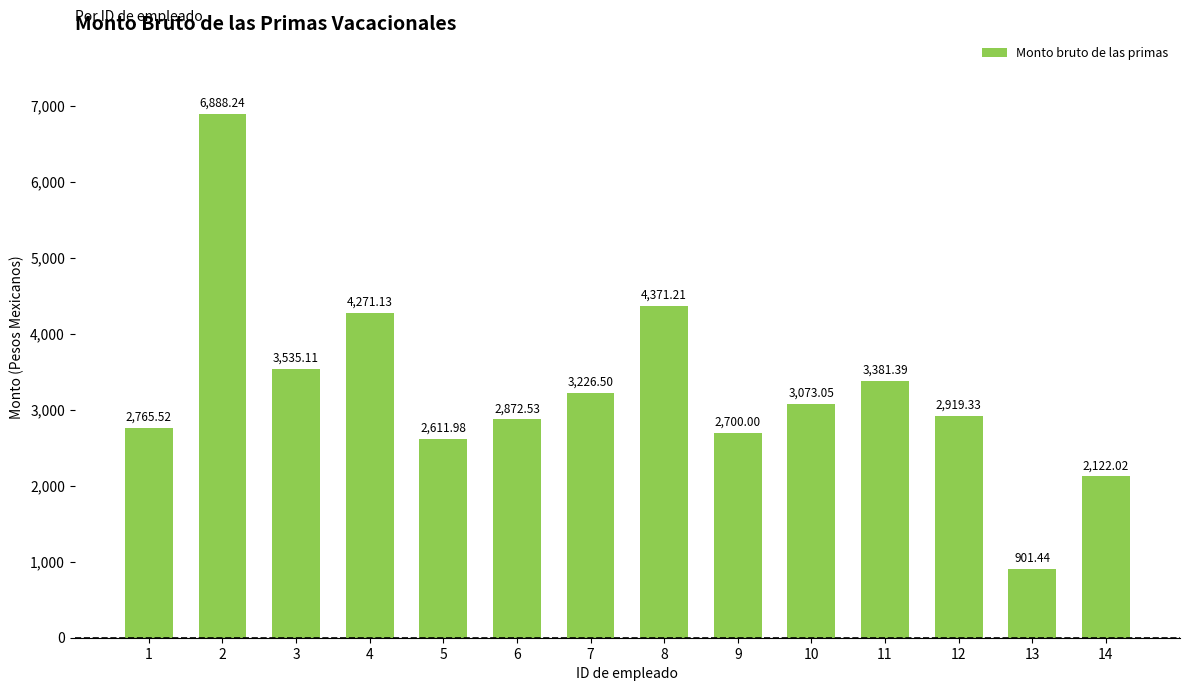

At which label is the value closest to 3894?

3